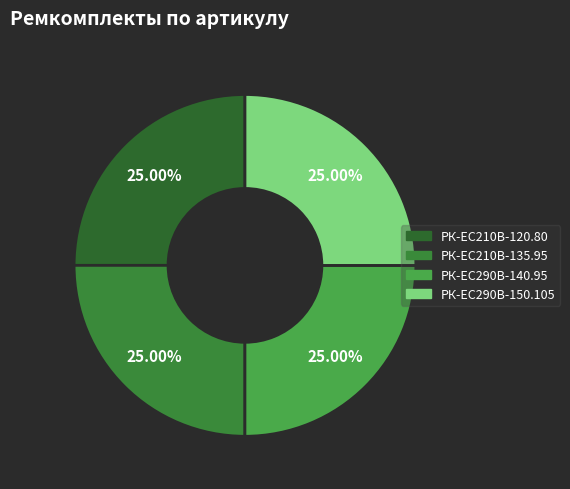

How many slices are in this pie chart?

4